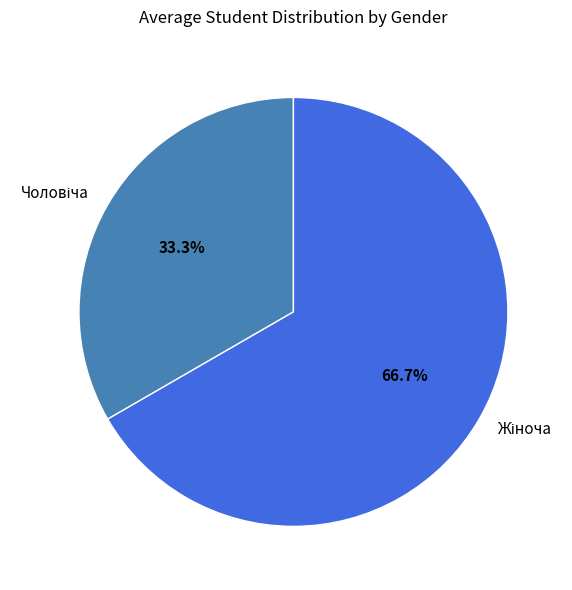

Is there a majority slice in this chart?

Yes